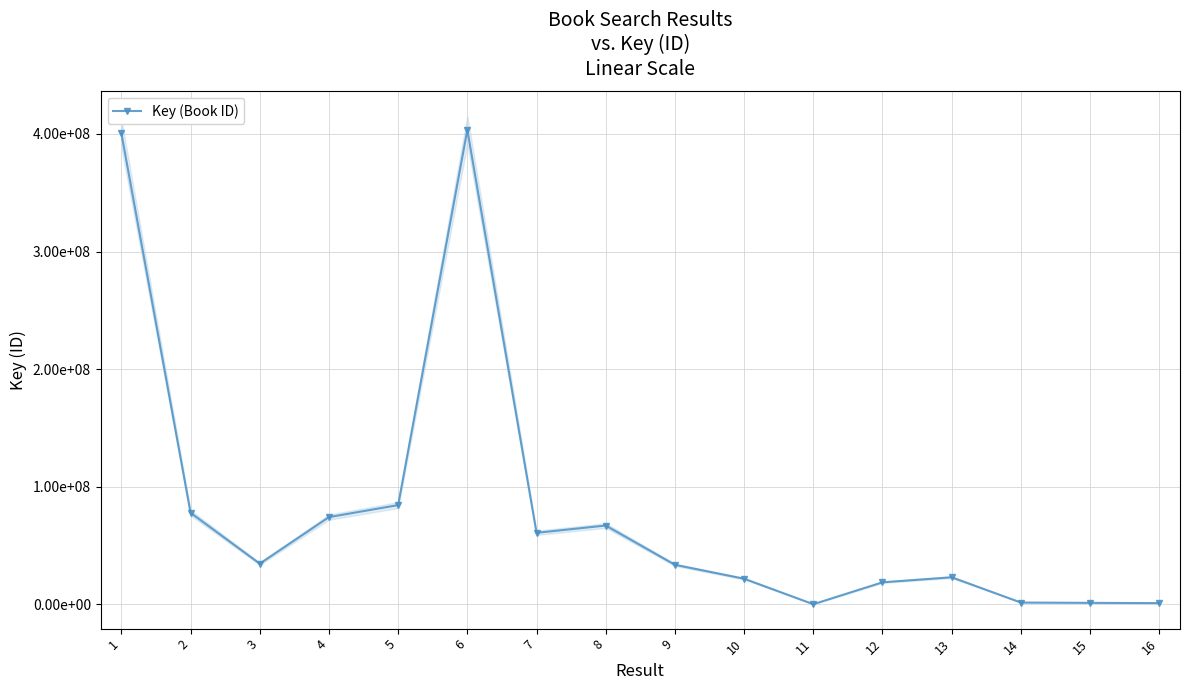

How many lines are shown in the chart?

1